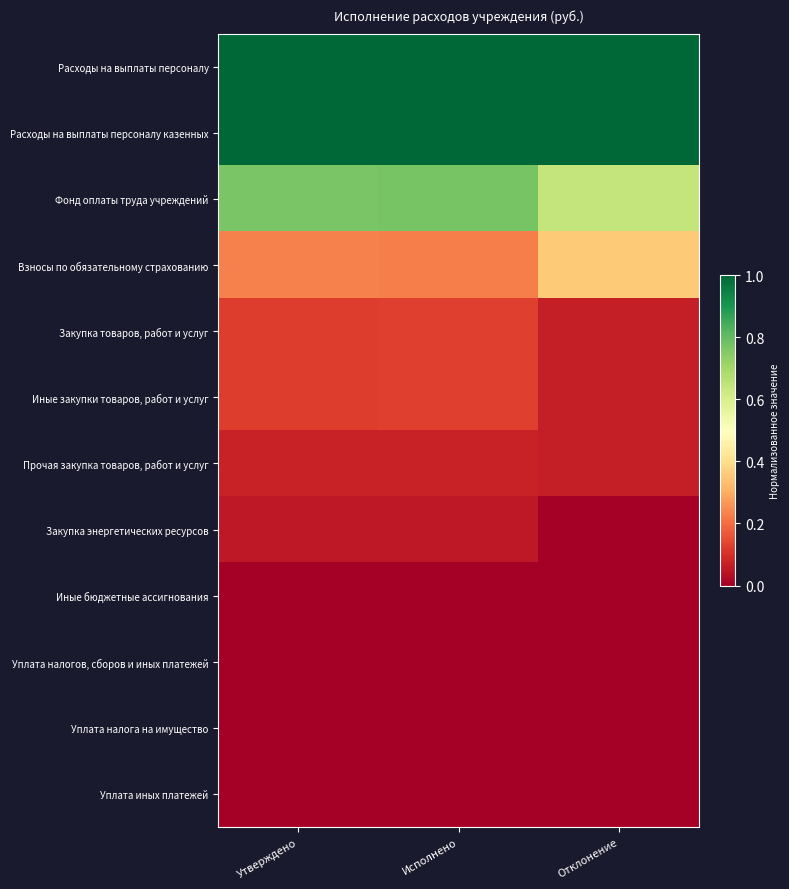

Which label corresponds to the largest value in the chart?

Утверждено